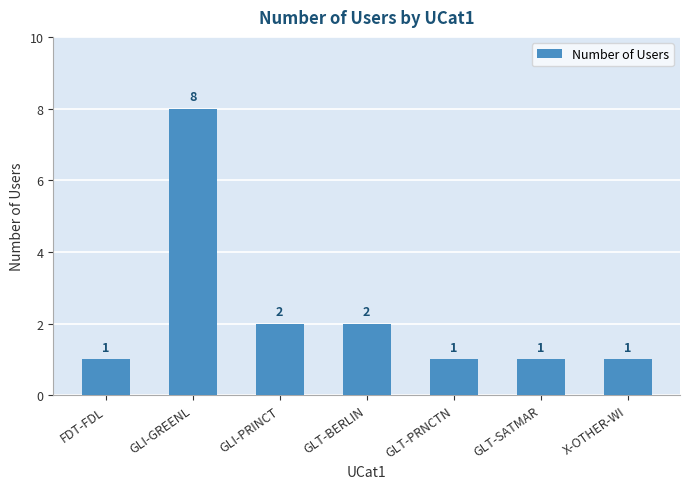

What is the value of the 2nd bar from the left?

8